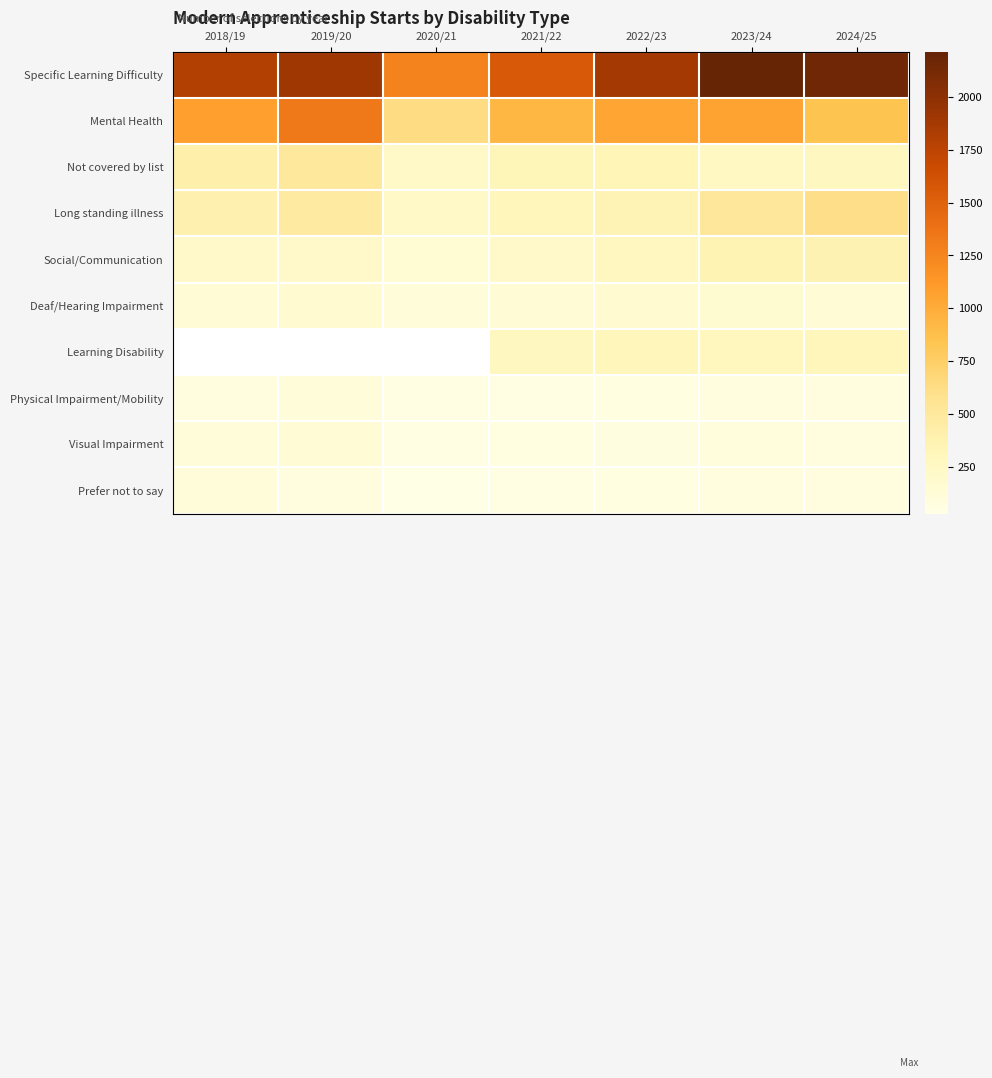

What is the lowest value of the Prefer not to say series?

27.0